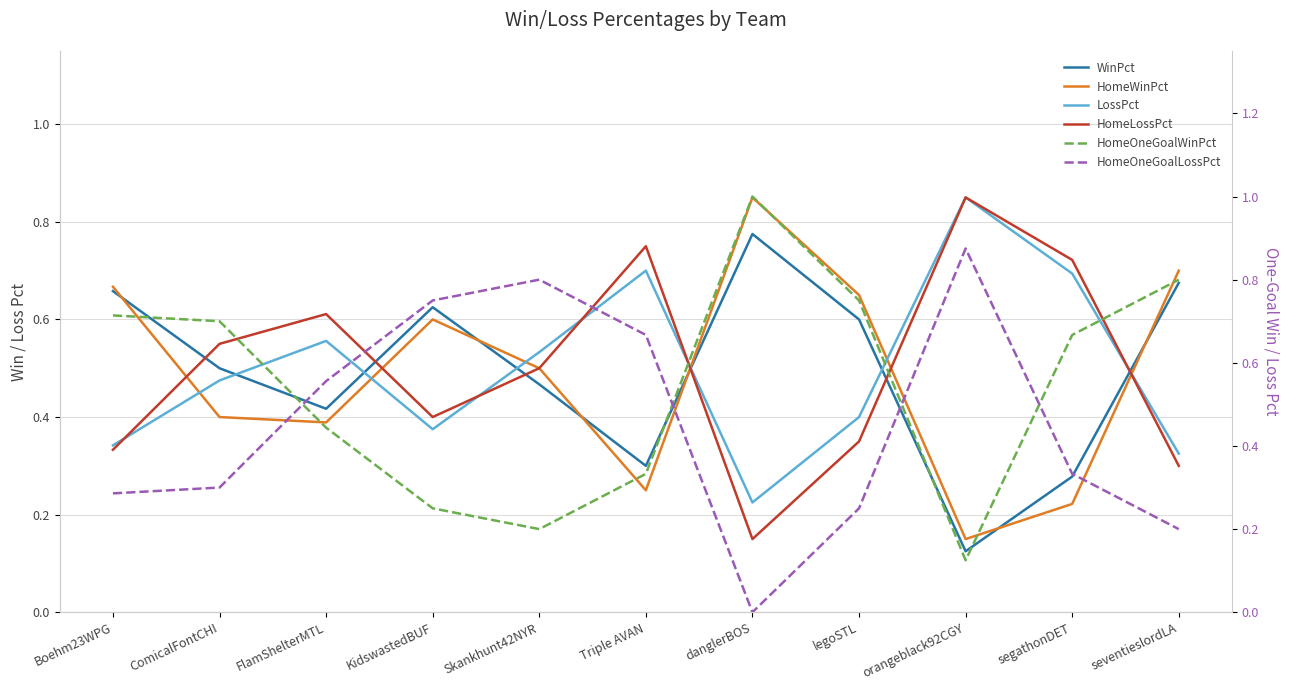

True or false: HomeOneGoalLossPct has more than 0 points higher than both neighbors.

True